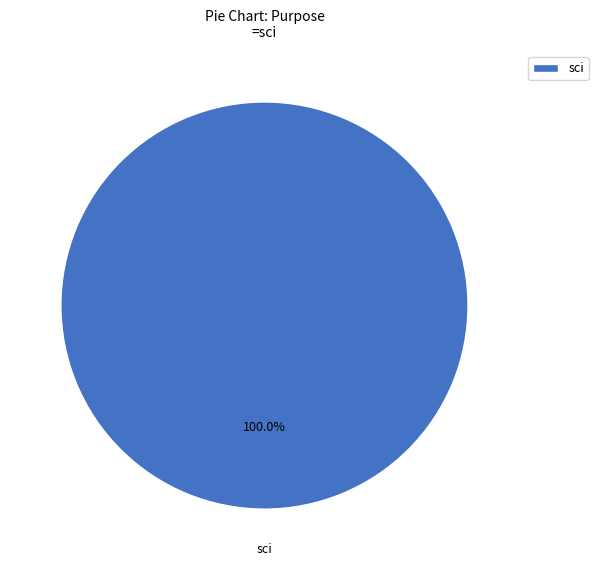

Rank the categories by value from lowest to highest.

sci